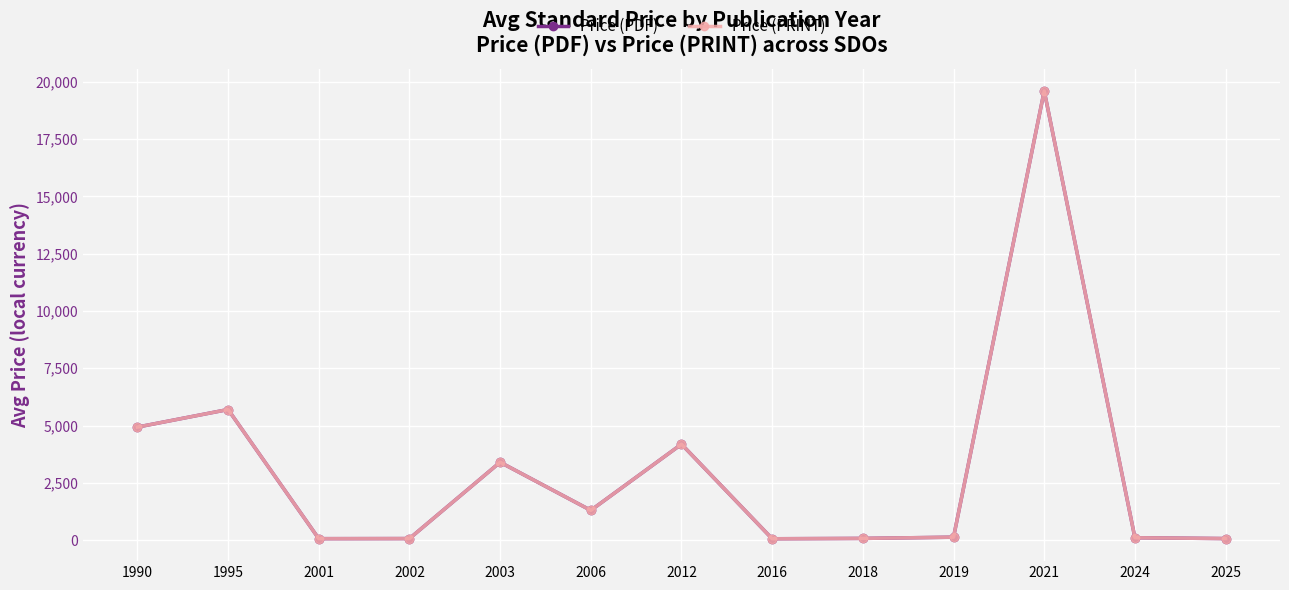

What is the lowest value of the Price (PDF) series?

61.0